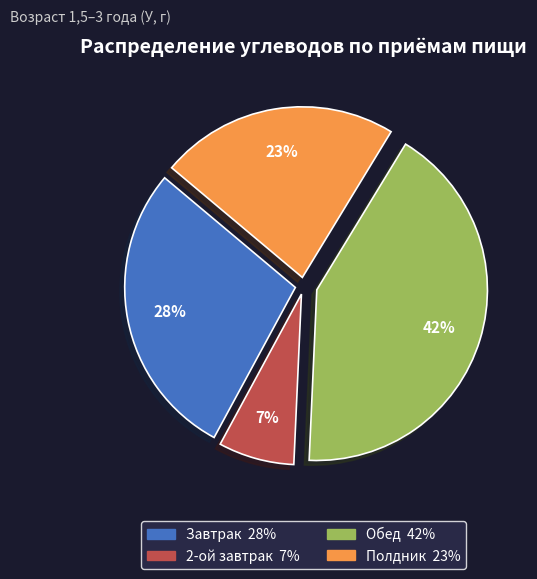

What is the smallest slice in the pie chart?

2-ой завтрак